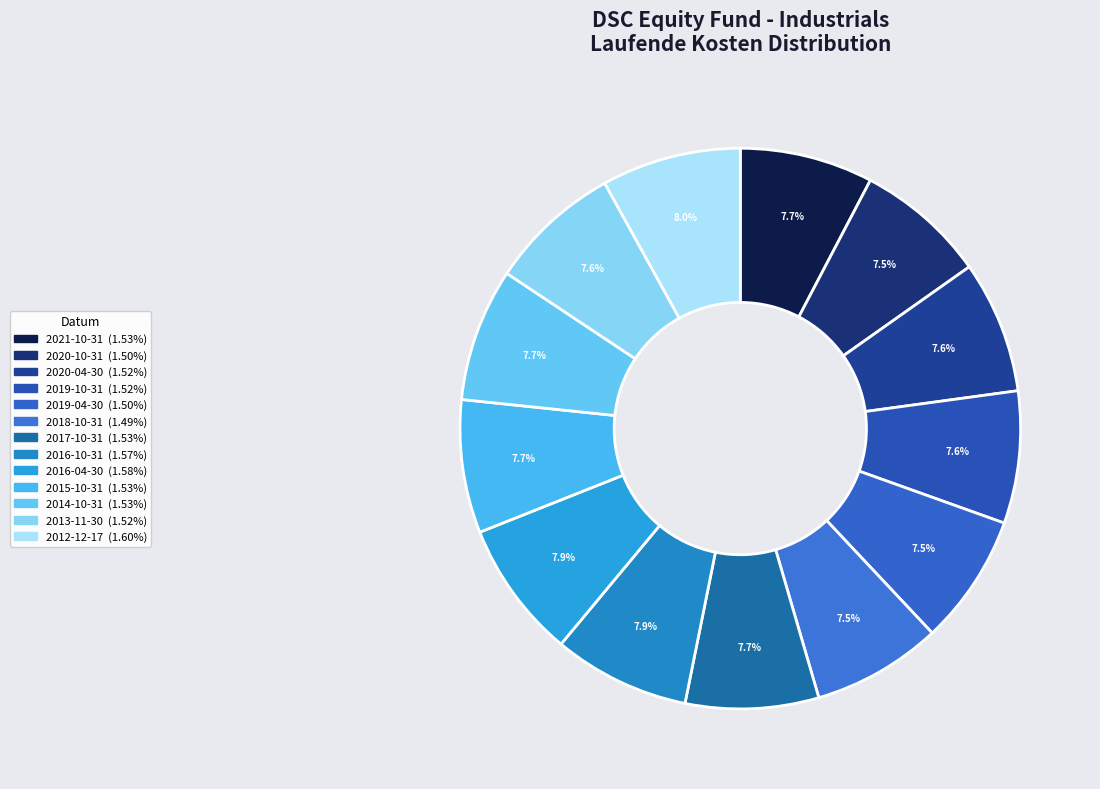

How many segments does this pie chart have?

13